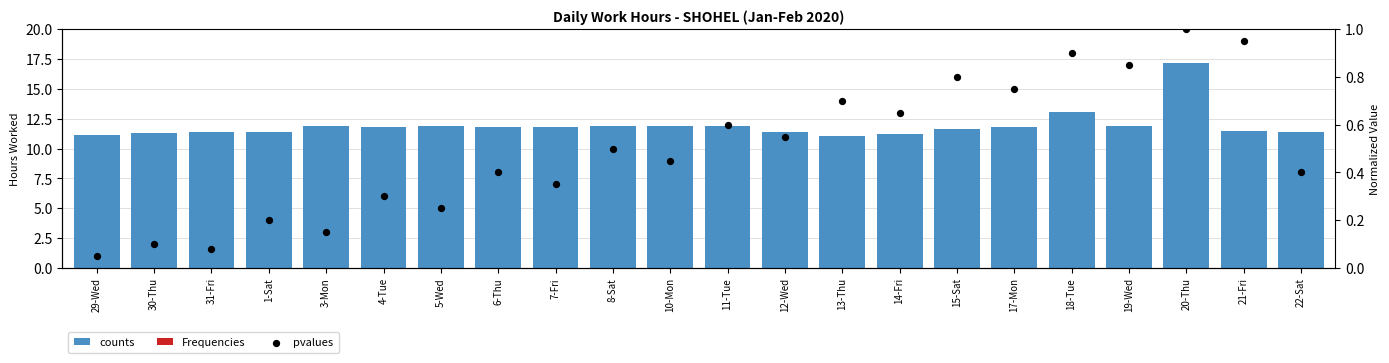

At how many categories does at least one series exceed 9?

22